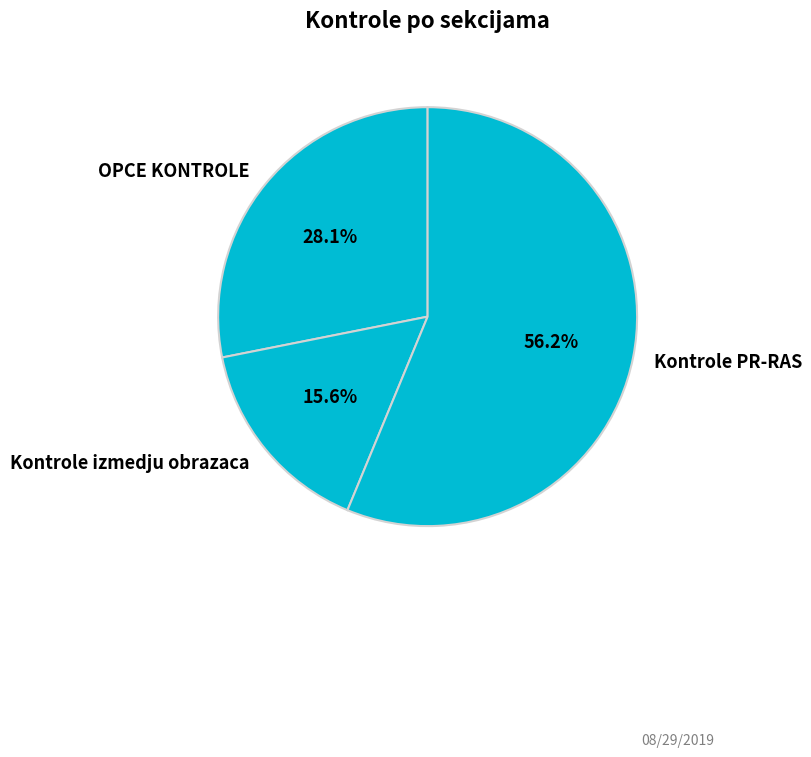

Combined, do Kontrole PR-RAS and Kontrole izmedju obrazaca account for over 50%?

Yes